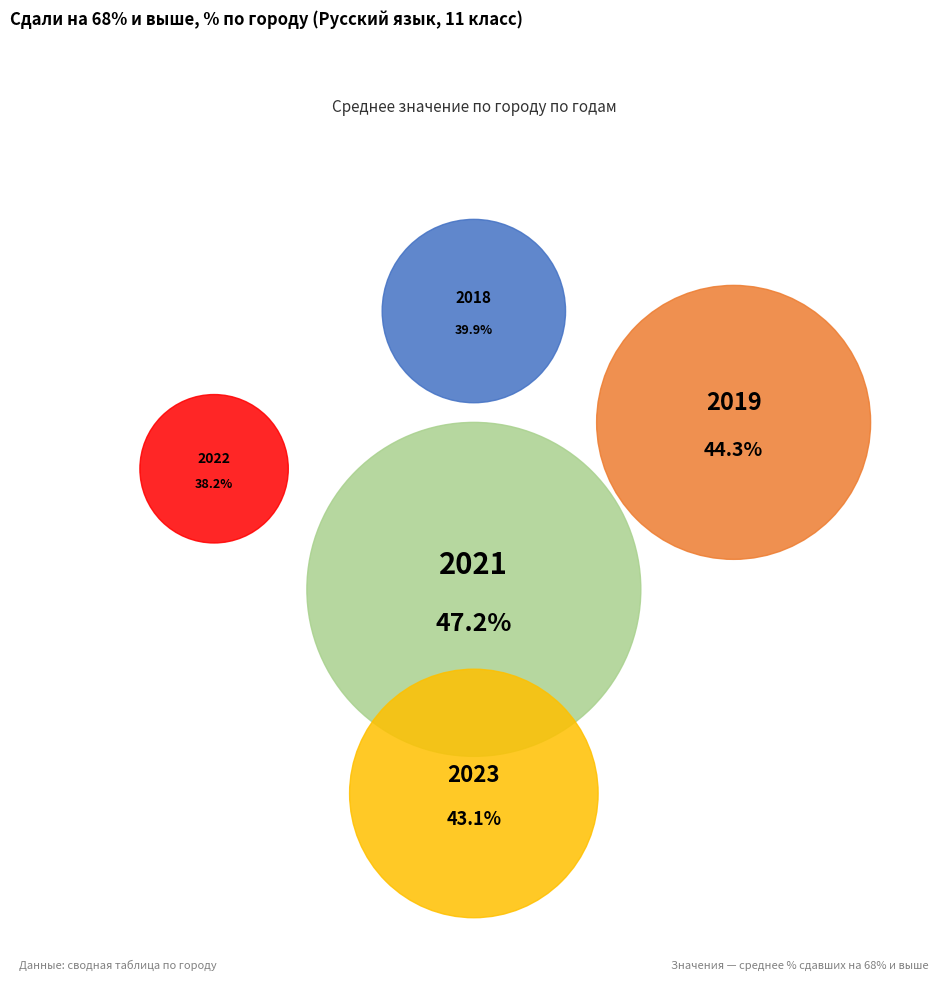

What percentage is NOT represented by 2019?

79.2%